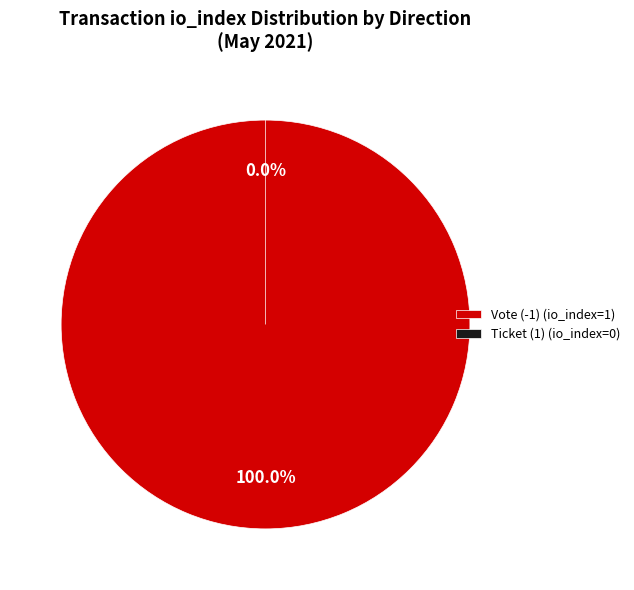

Rank the categories by value from lowest to highest.

Ticket (1), Vote (-1)